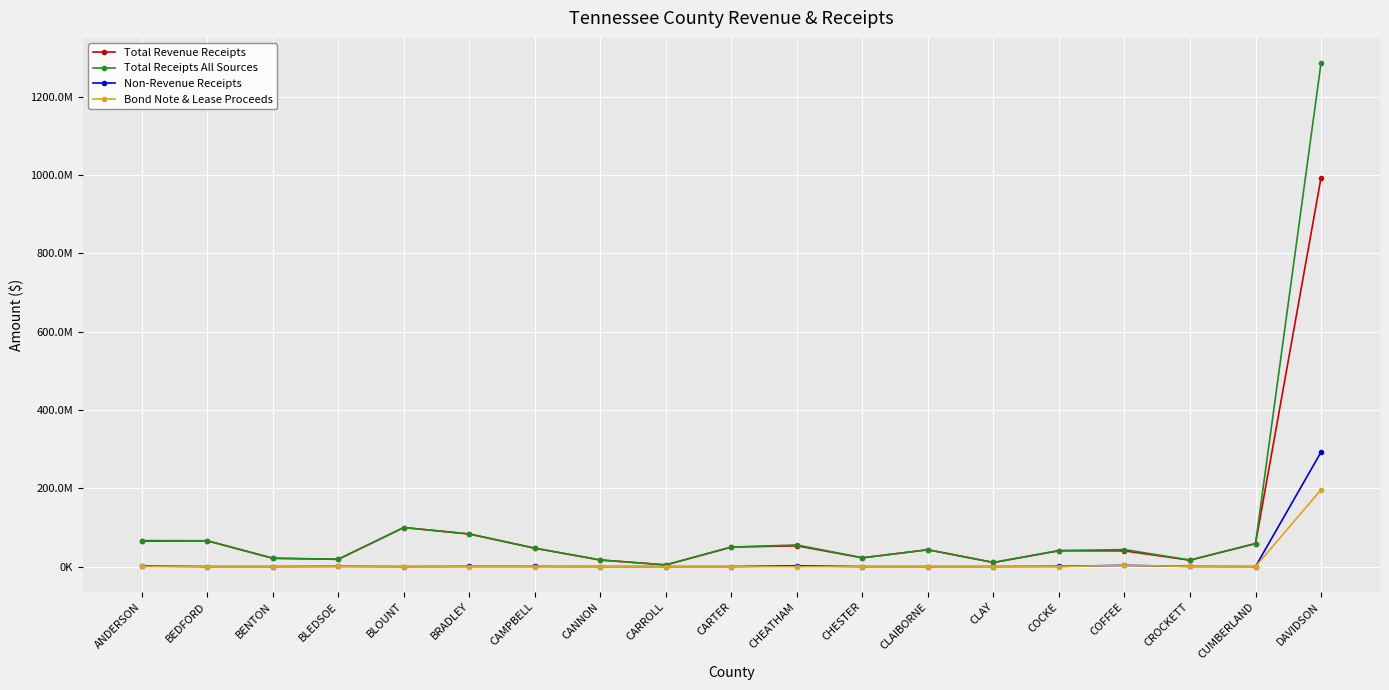

Which series has the largest total across all categories?

Total Receipts All Sources